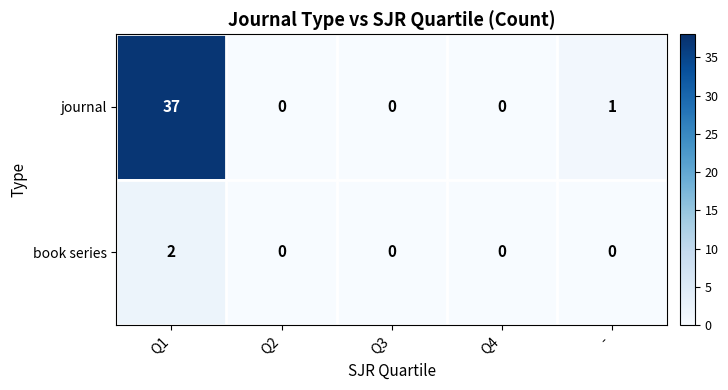

Count the number of data series in this chart.

2